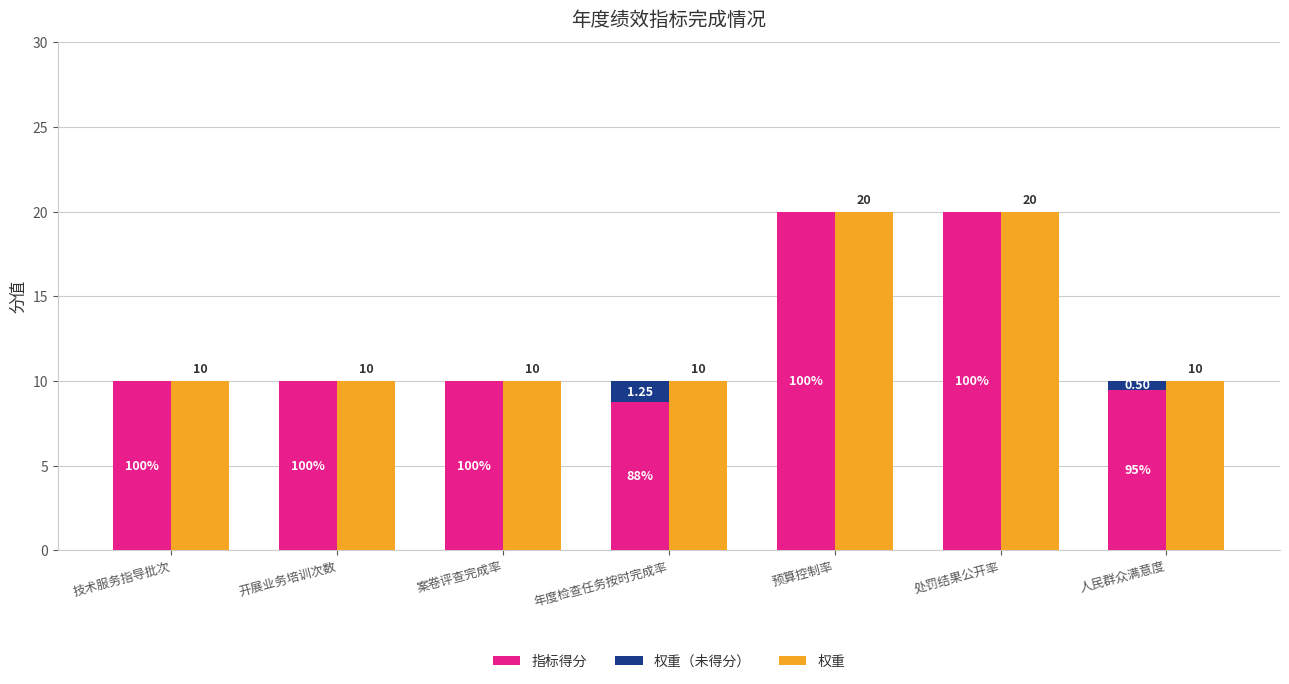

Does the chart contain stacked bars?

No